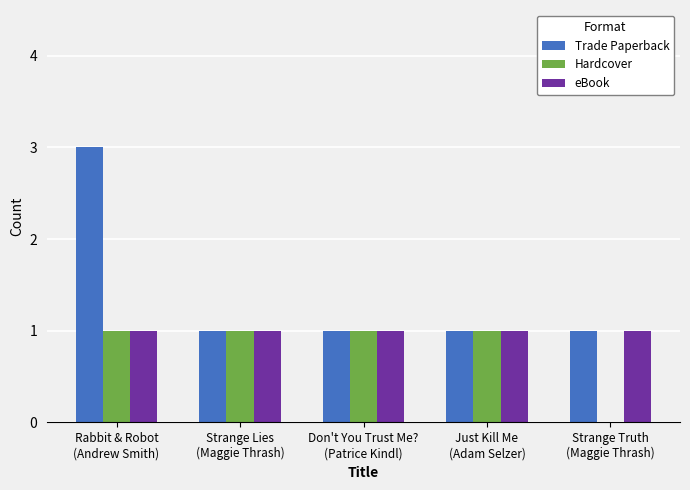

What is the maximum value for Trade Paperback?

3